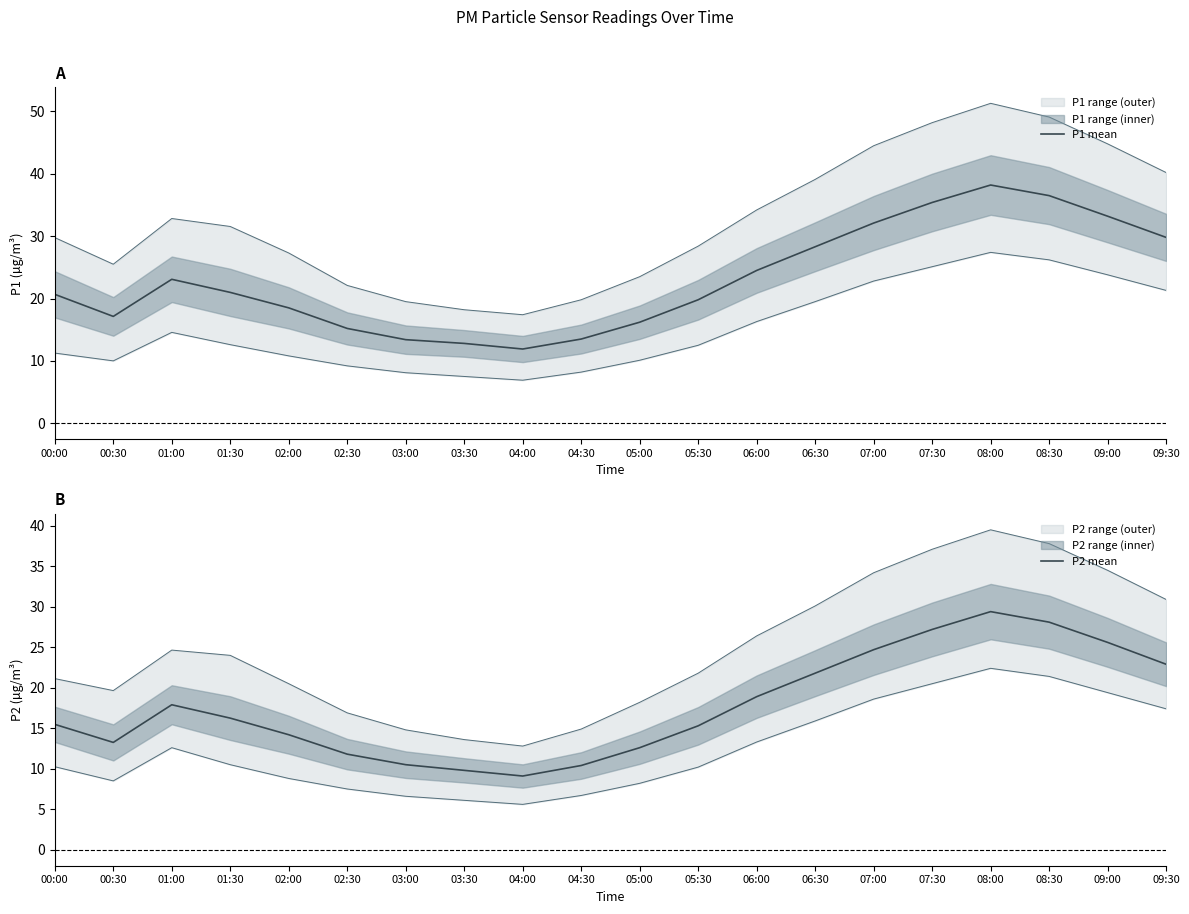

What is the greatest value displayed?

38.2